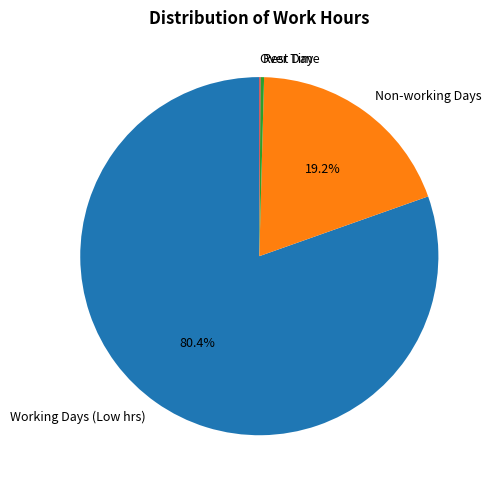

Which slice is the largest?

Working Days (Low hrs)